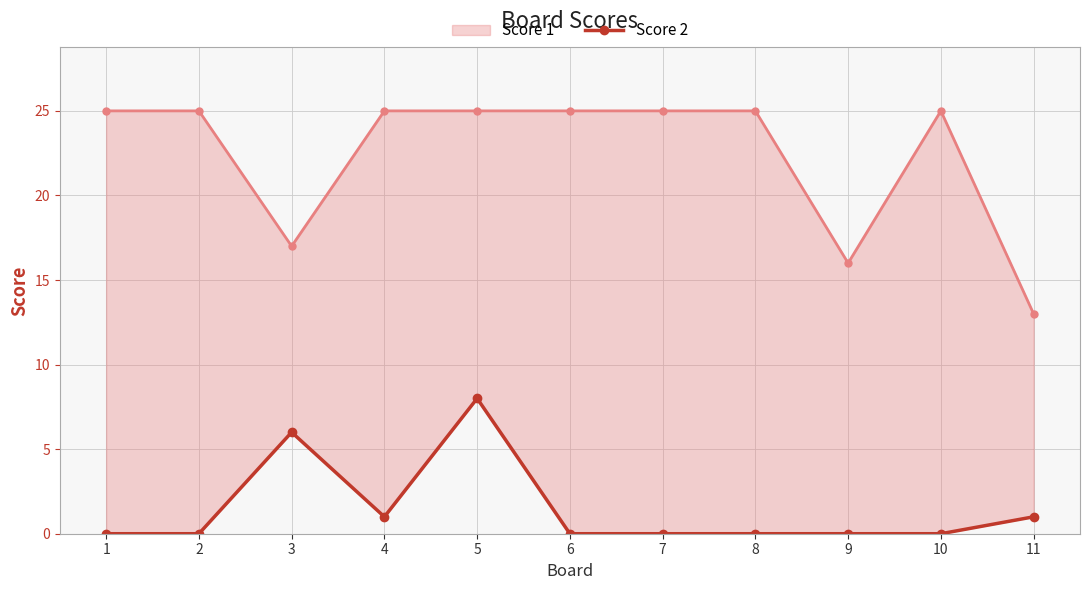

List the labels in order of value, smallest first.

1, 2, 6, 7, 8, 9, 10, 4, 11, 3, 5